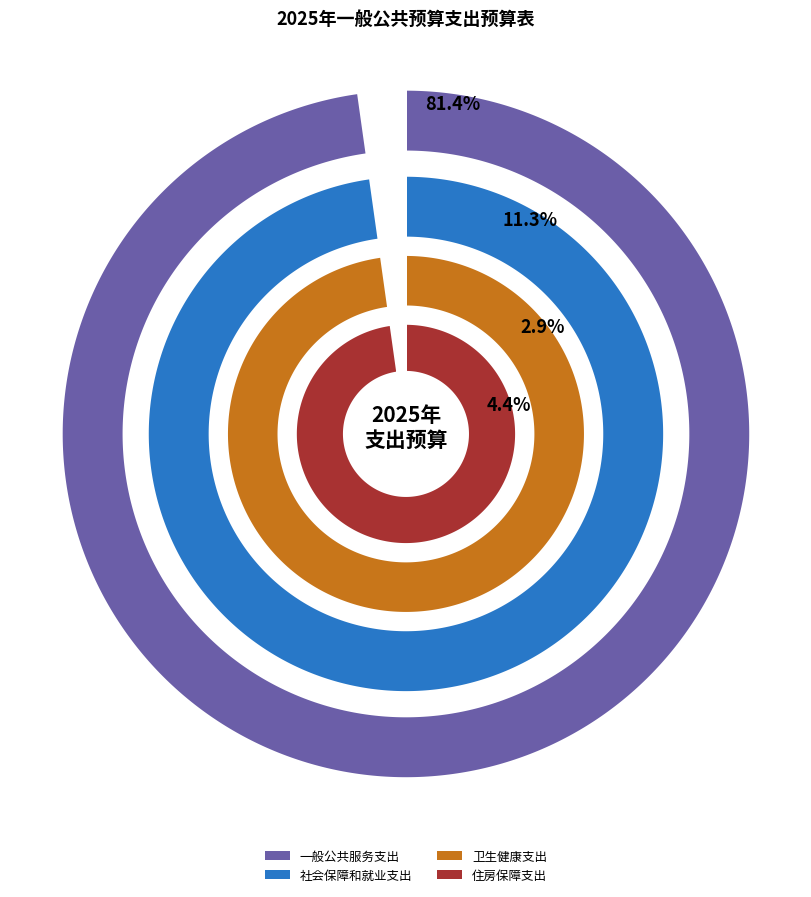

Approximately how many times larger is the value at 一般公共服务支出 compared to 住房保障支出?

18.3